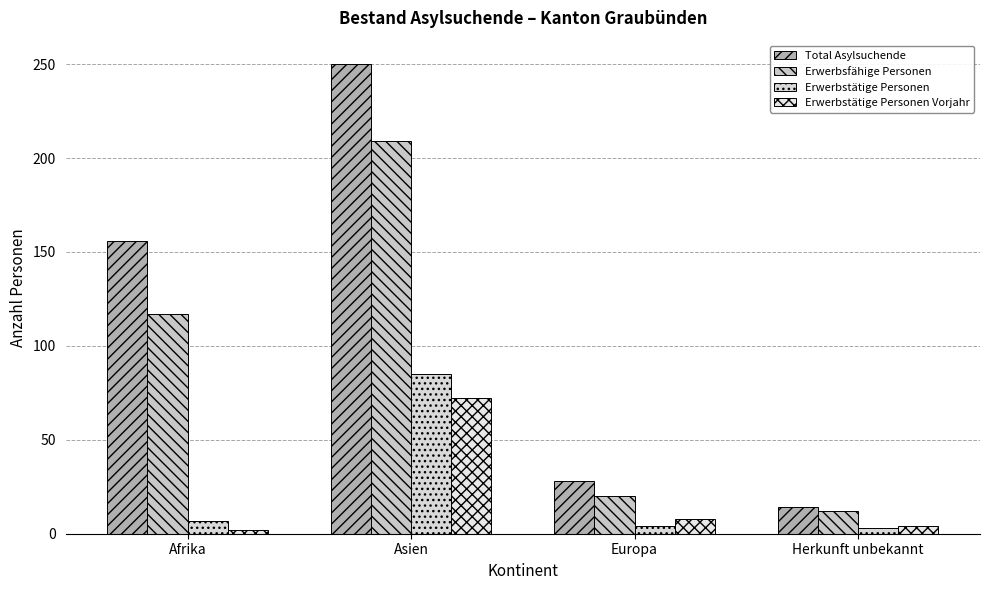

The value of Erwerbstätige Personen Vorjahr at Asien is 122. True or false?

False